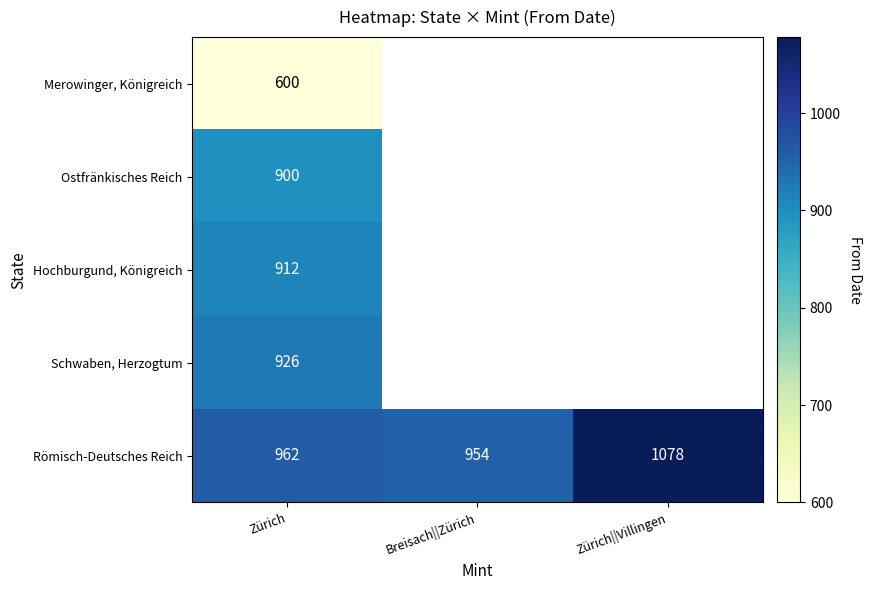

What is the minimum value shown in the chart?

600.0